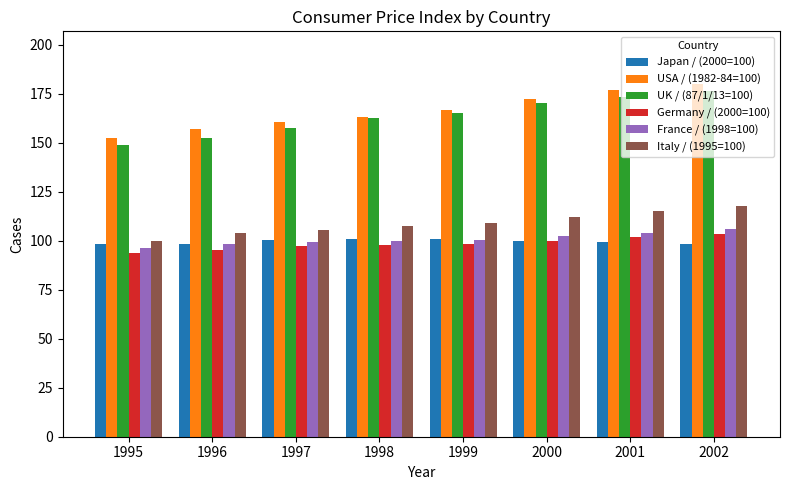

What is the sum of the UK / (87/1/13=100) values at 2001 and 1996?

326.1